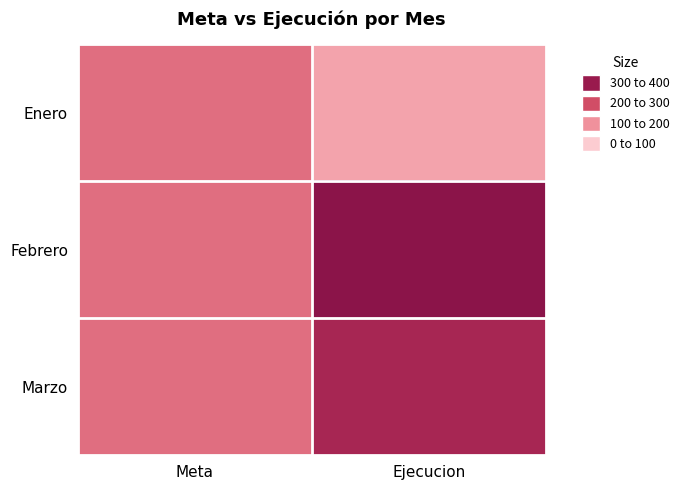

List the series in order of their overall mean, highest first.

Febrero, Marzo, Enero